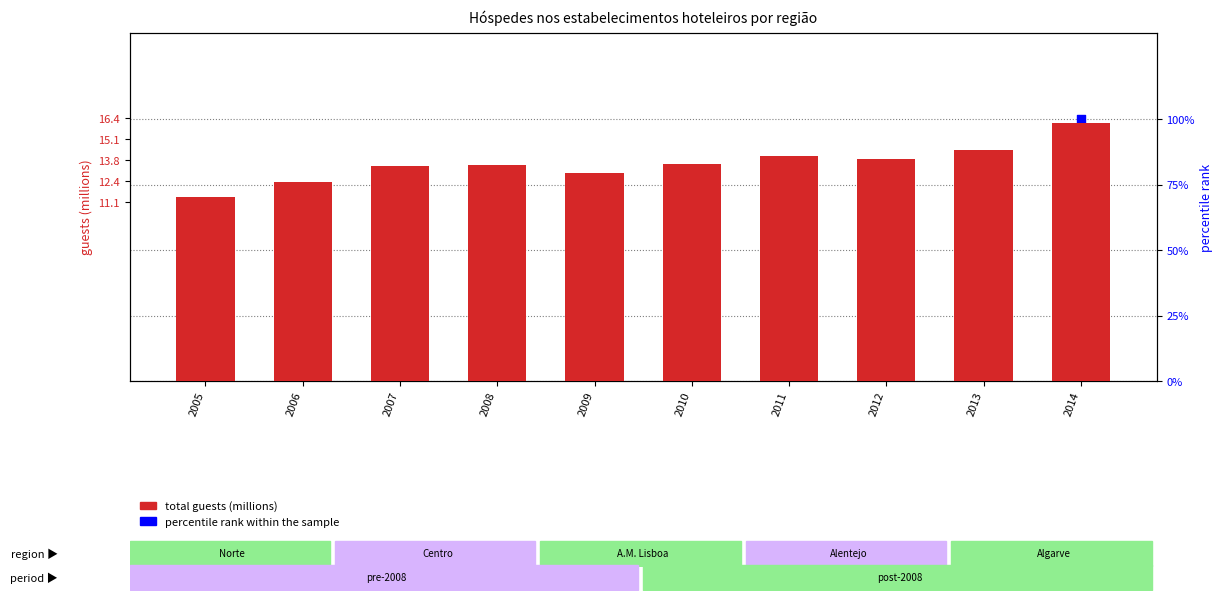

Which series has the largest total across all categories?

percentile rank within the sample